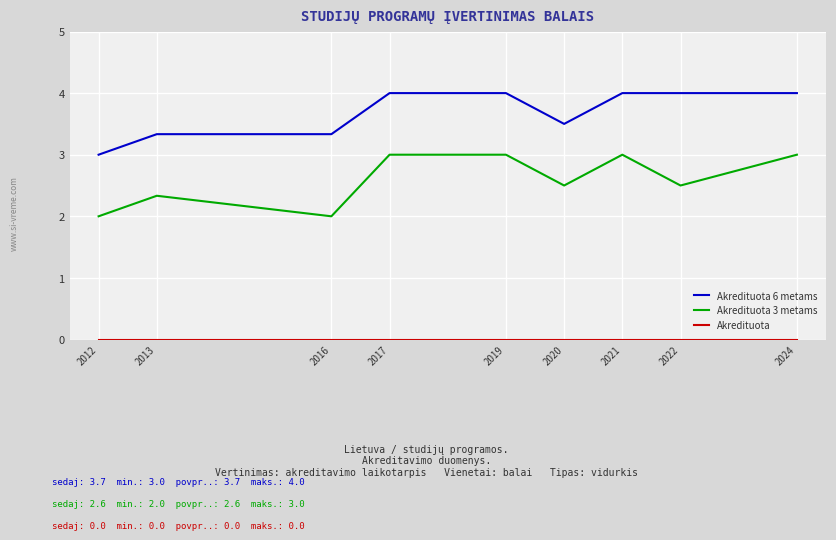

What is the spread (max minus min) of values at 2021?

4.0